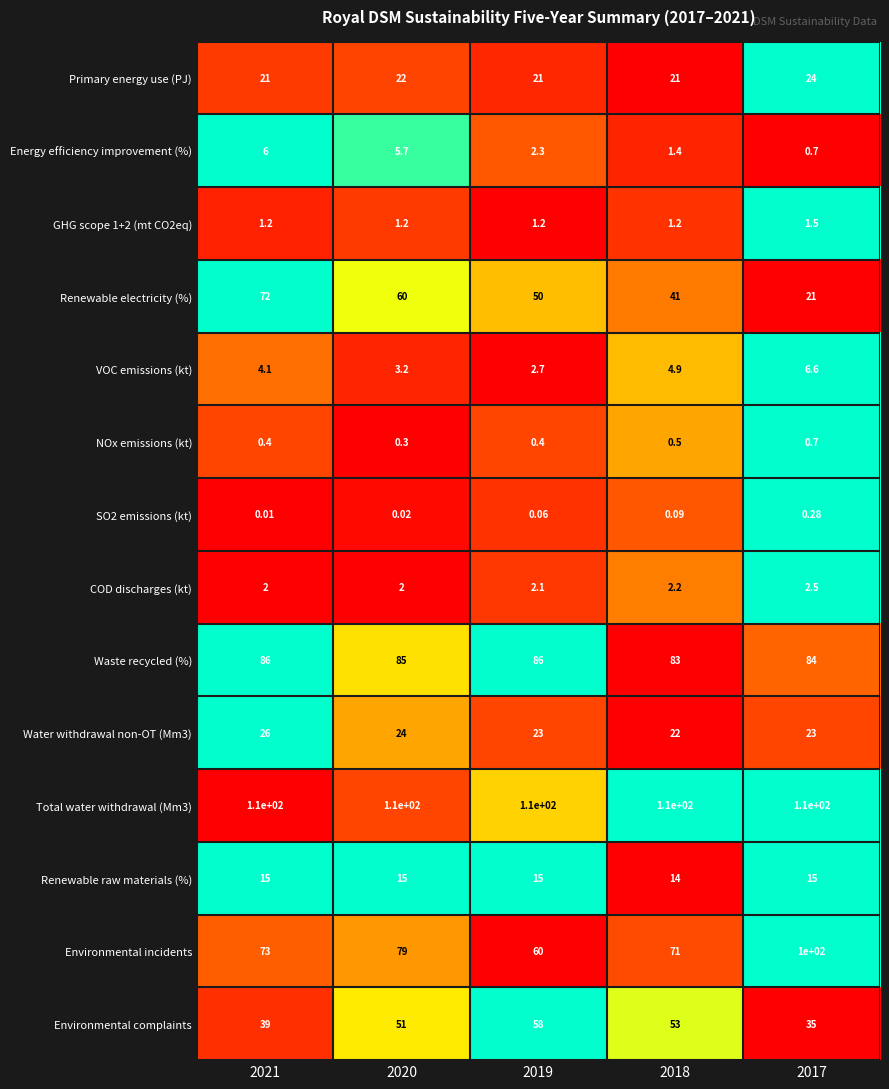

Which series has the widest spread of values?

Renewable electricity (%)